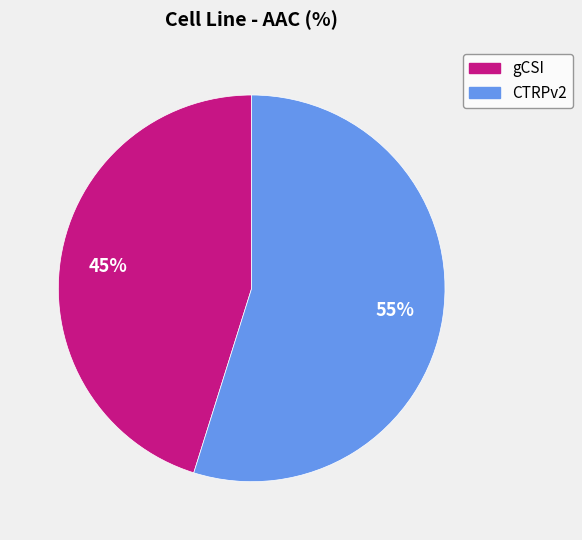

Rank the categories by value from lowest to highest.

gCSI, CTRPv2